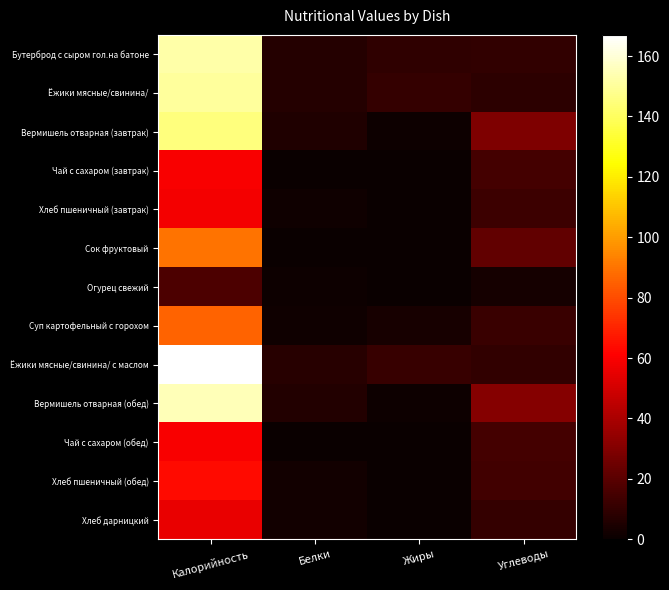

Reading left to right, what are all the values shown in this chart?

Бутерброд с сыром гол.на батоне: Калорийность=152.0	Белки=6.6	Жиры=9.5	Углеводы=9.8
Ёжики мясные/свинина/: Калорийность=150.3	Белки=7.0	Жиры=10.5	Углеводы=8.8
Вермишель отварная (завтрак): Калорийность=145.0	Белки=5.7	Жиры=0.7	Углеводы=29.0
Чай с сахаром (завтрак): Калорийность=60.0	Белки=0.1	Жиры=0.0	Углеводы=15.0
Хлеб пшеничный (завтрак): Калорийность=58.6	Белки=1.9	Жиры=0.0	Углеводы=12.7
Сок фруктовый: Калорийность=90.0	Белки=0.0	Жиры=0.0	Углеводы=22.0
Огурец свежий: Калорийность=16.3	Белки=0.8	Жиры=0.1	Углеводы=2.7
Суп картофельный с горохом: Калорийность=86.0	Белки=1.8	Жиры=3.4	Углеводы=12.1
Ёжики мясные/свинина/ с маслом: Калорийность=167.0	Белки=7.8	Жиры=11.7	Углеводы=9.8
Вермишель отварная (обед): Калорийность=154.7	Белки=6.0	Жиры=0.7	Углеводы=31.0
Чай с сахаром (обед): Калорийность=60.0	Белки=0.1	Жиры=0.0	Углеводы=15.0
Хлеб пшеничный (обед): Калорийность=63.4	Белки=2.1	Жиры=0.0	Углеводы=13.7
Хлеб дарницкий: Калорийность=56.0	Белки=2.0	Жиры=0.3	Углеводы=10.5